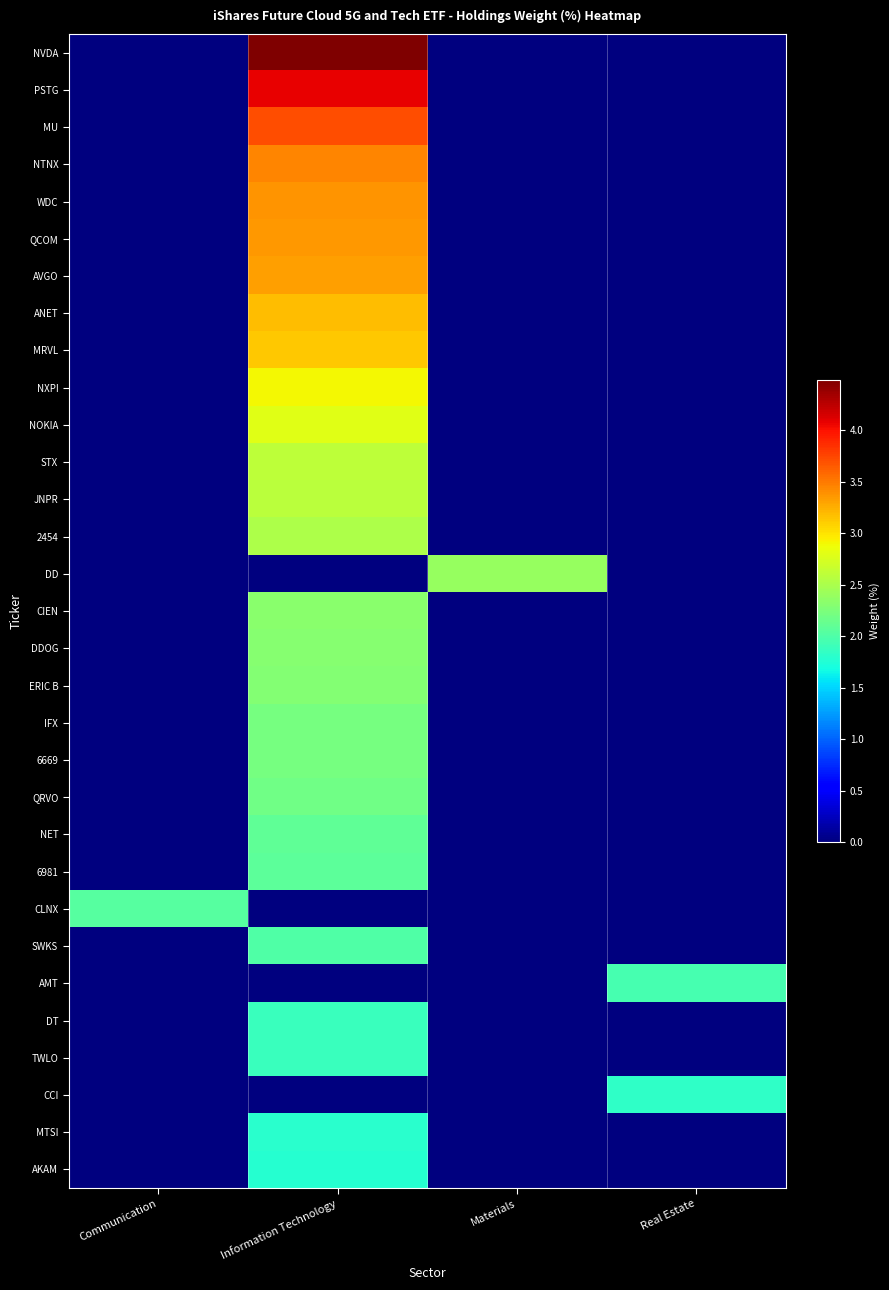

Rank the series by their maximum value, from highest to lowest.

NVDA, PSTG, MU, NTNX, WDC, QCOM, AVGO, ANET, MRVL, NXPI, NOKIA, STX, JNPR, 2454, DD, CIEN, DDOG, ERIC B, IFX, 6669, QRVO, NET, 6981, CLNX, SWKS, AMT, DT, TWLO, CCI, MTSI, AKAM